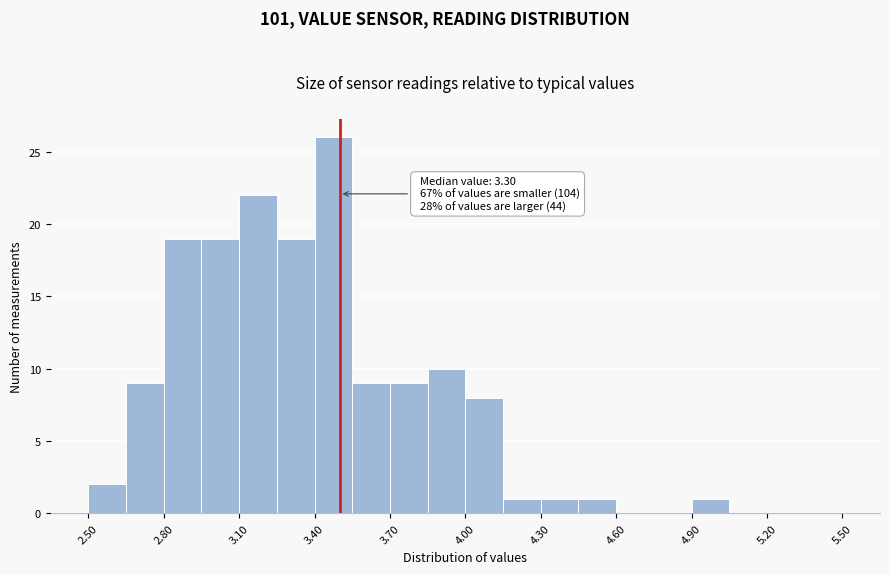

Read against the x-axis, roughly where is the centre of the tallest bar?

3.50